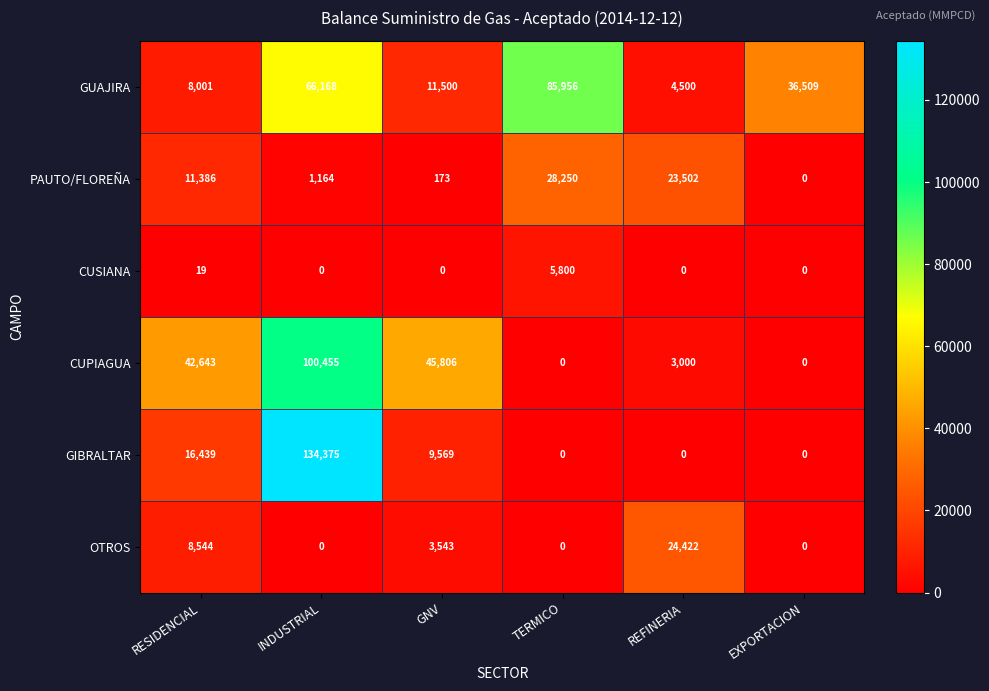

What is the difference between the highest and lowest values at INDUSTRIAL?

134375